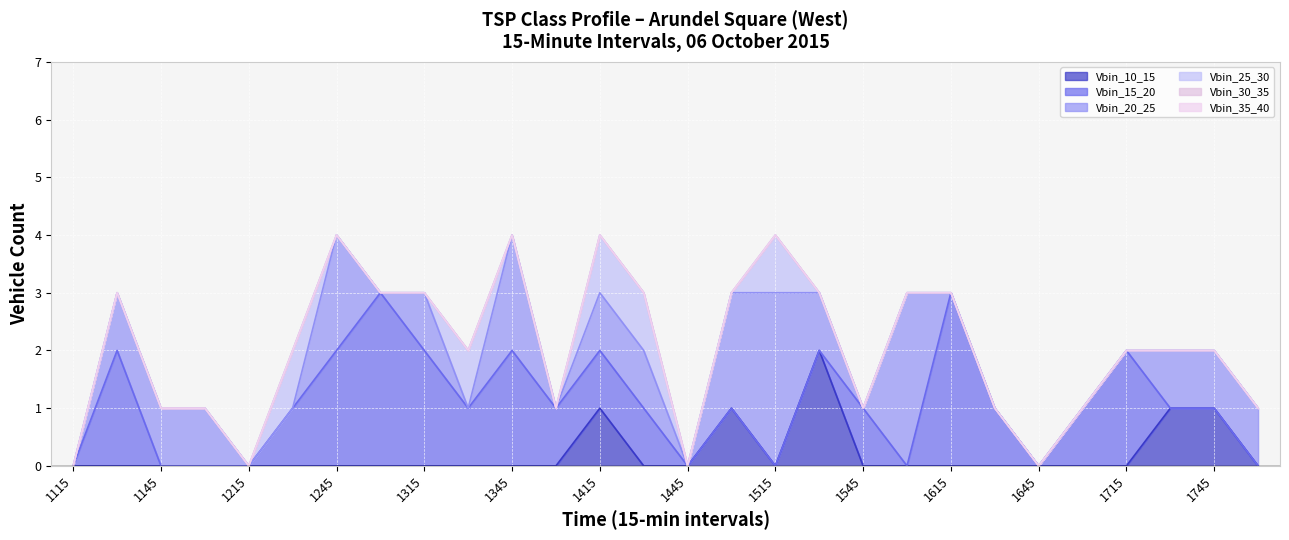

At which label is Vbin_25_30 closest to 0?

1115